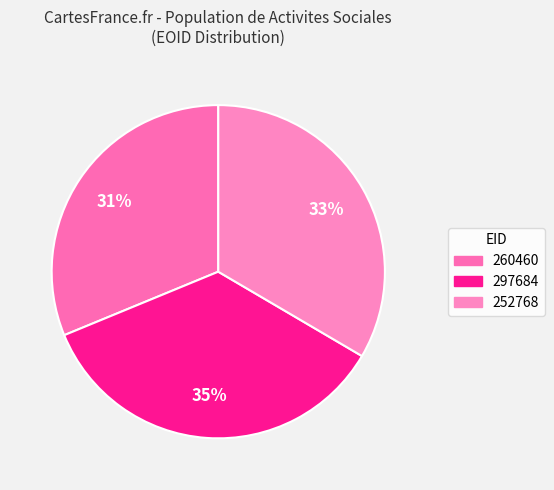

Does 297684 represent more than half of the total?

No